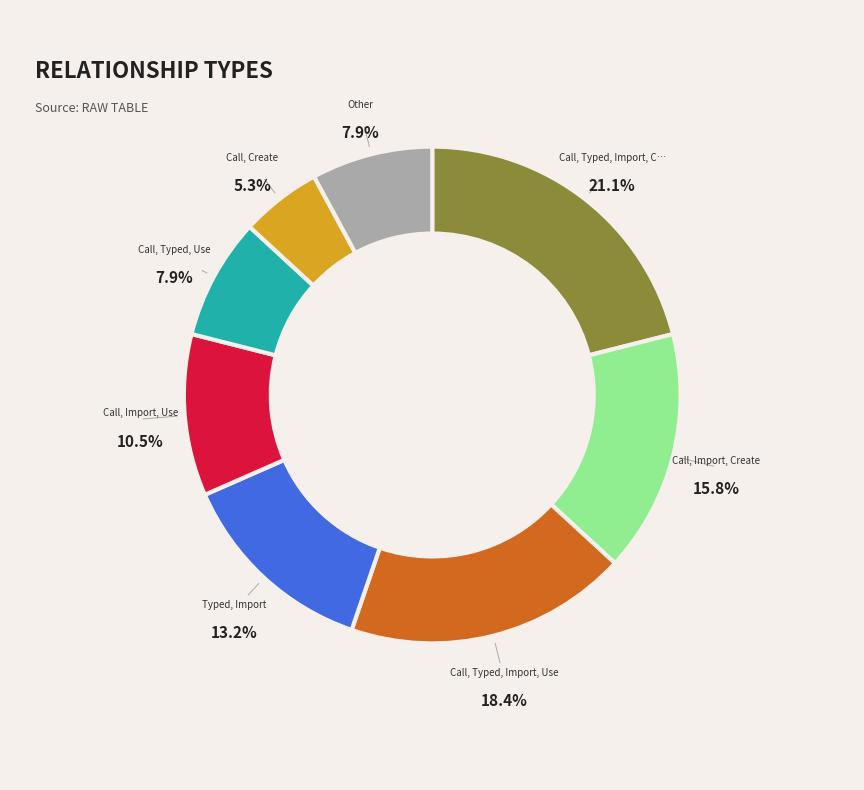

Is there a majority slice in this chart?

No